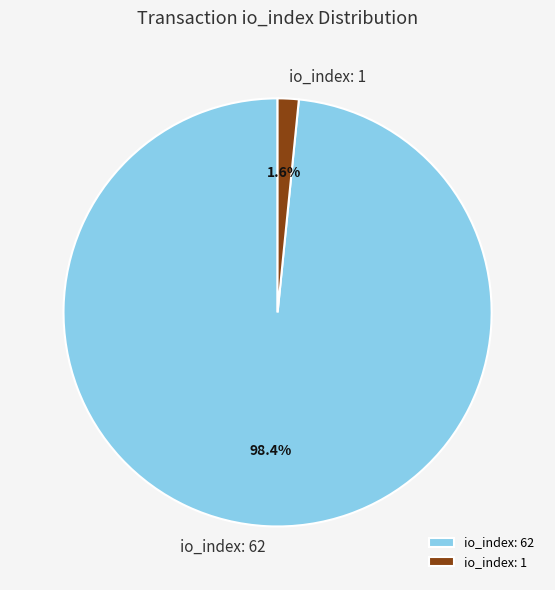

Count the number of slices in the pie.

2